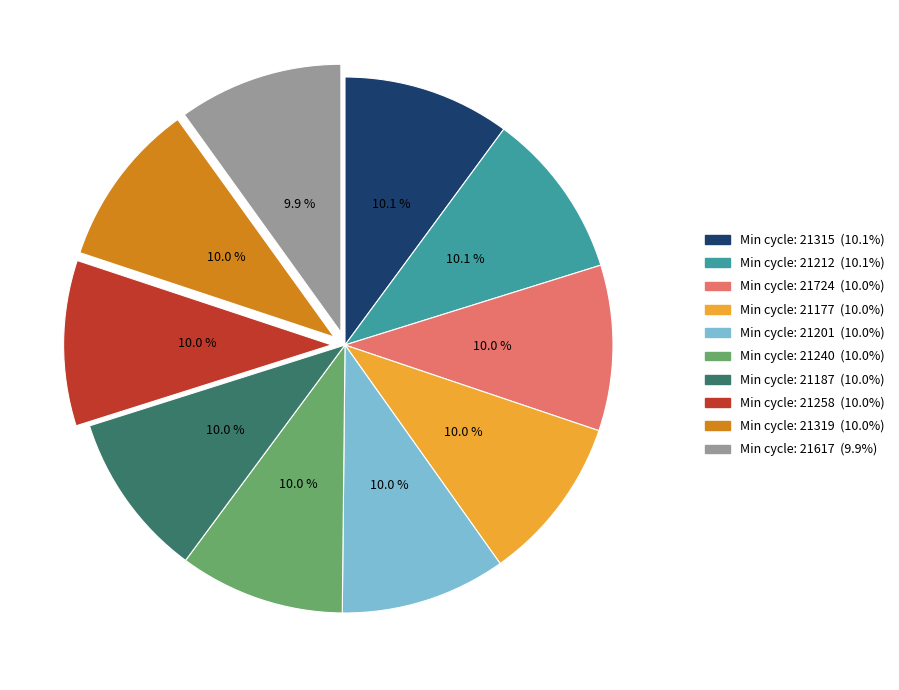

Does any single category account for the majority?

No